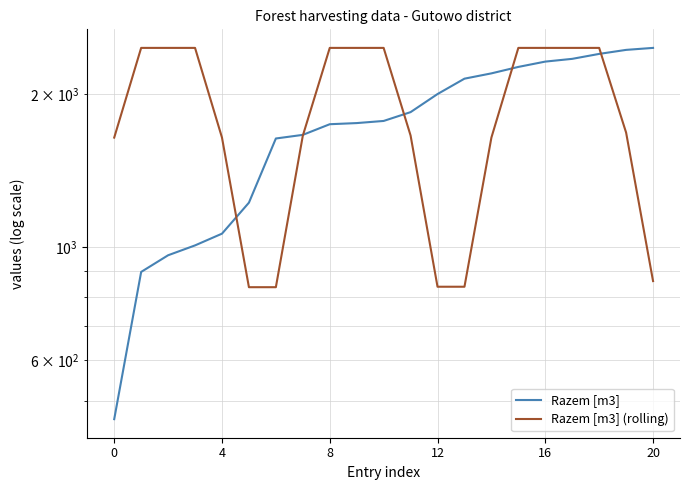

What are all the series names shown in the legend?

Razem [m3], Razem [m3] (rolling)